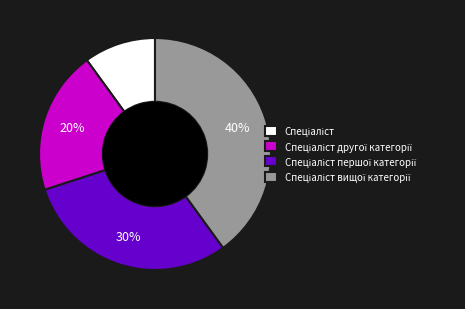

To the nearest percent, what is the difference between the largest and smallest slice percentages?

30%